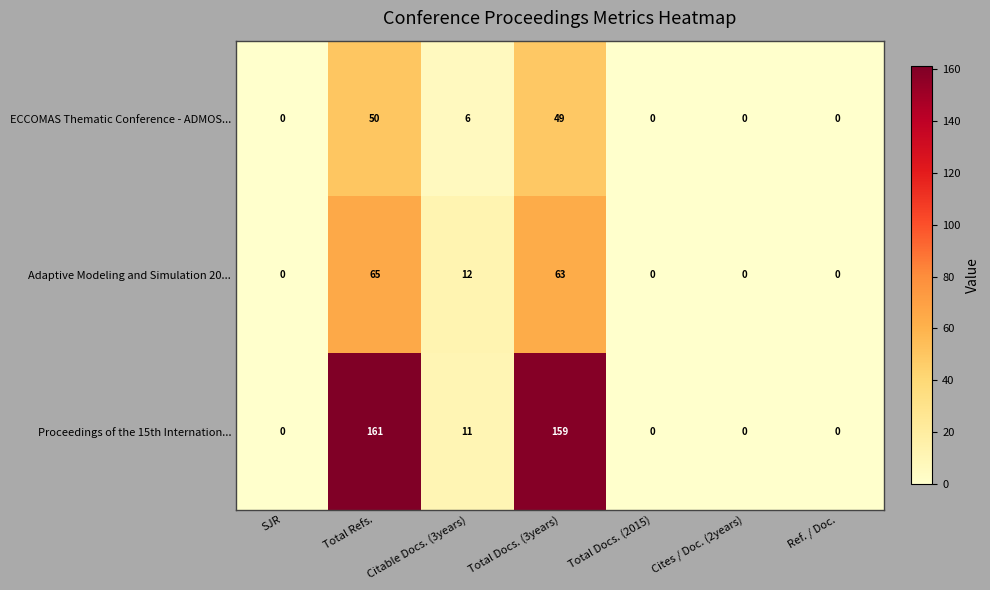

At Citable Docs. (3years), list the series in order from largest to smallest.

Adaptive Modeling and Simulation 20..., Proceedings of the 15th Internation..., ECCOMAS Thematic Conference - ADMOS...